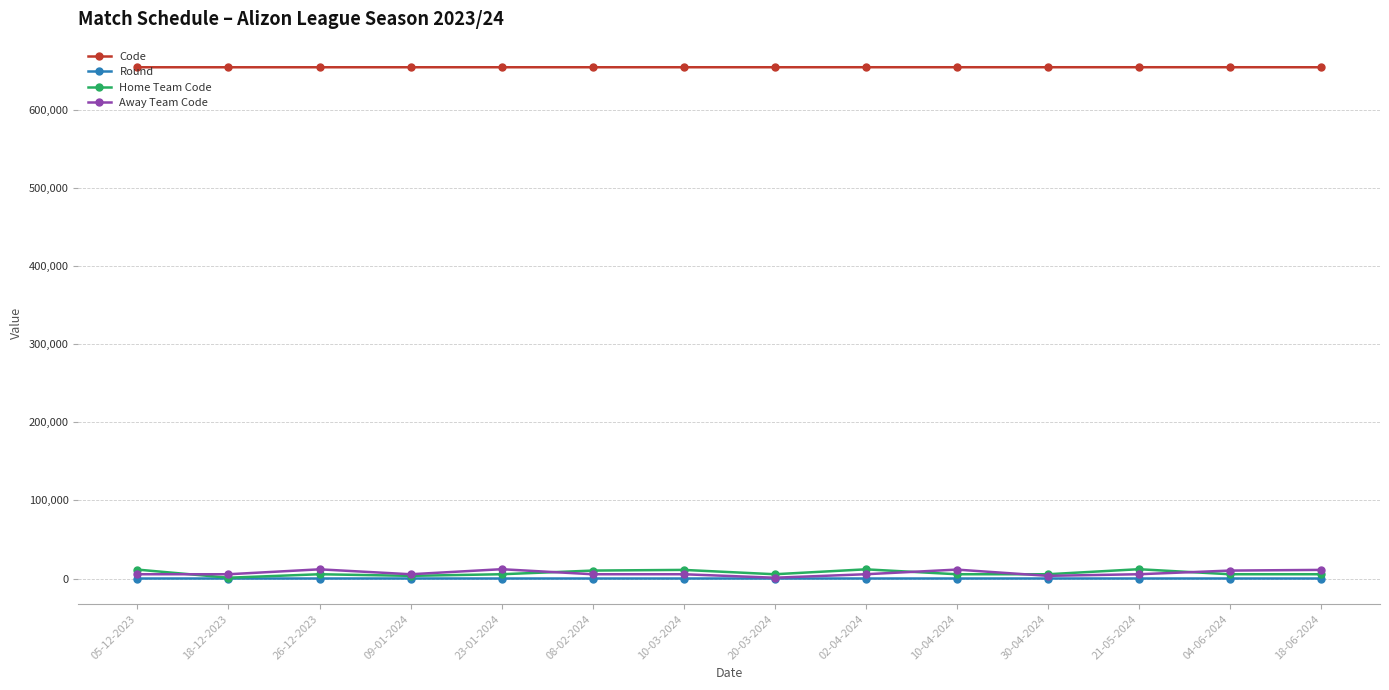

True or false: Code and Home Team Code intersect in this chart.

False